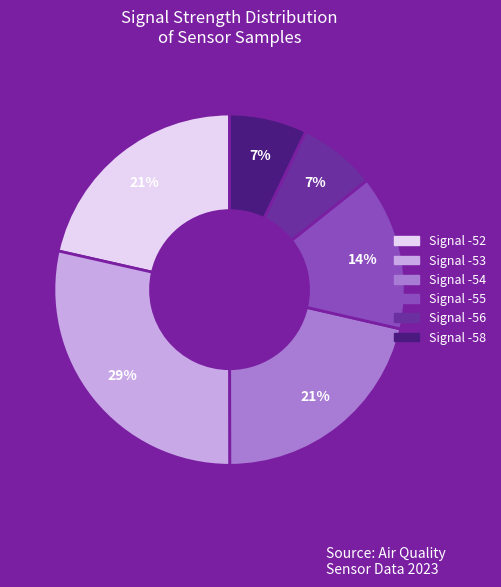

Is there a majority slice in this chart?

No